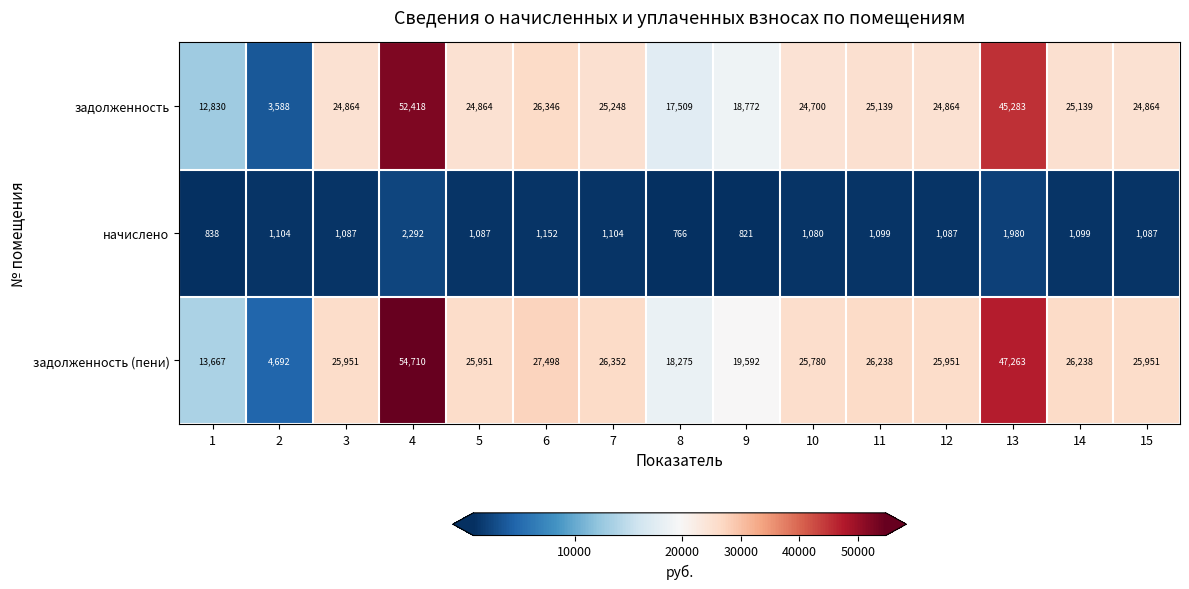

At which label is начислено closest to 1529?

6